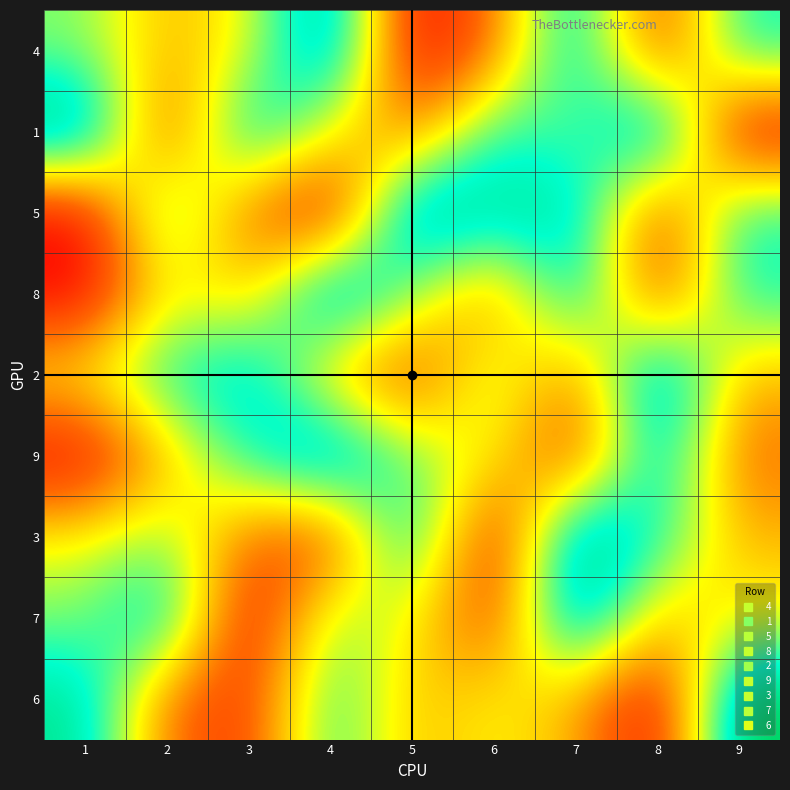

At how many categories does at least one series exceed 5?

9